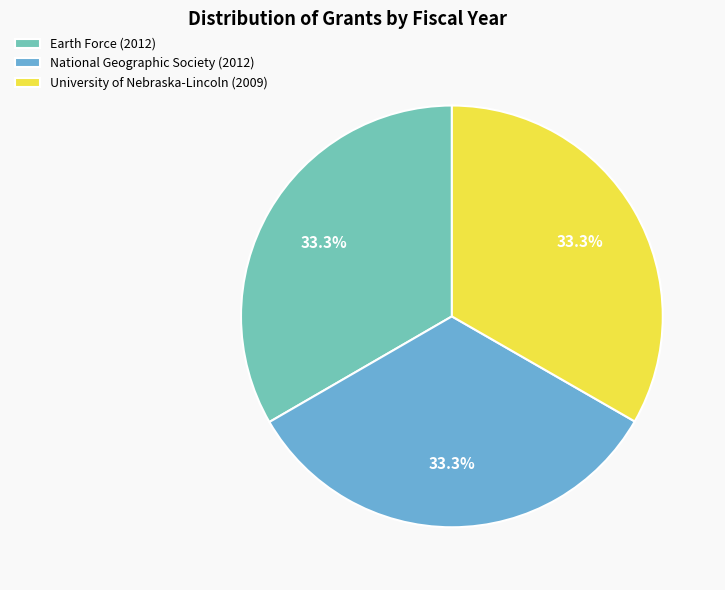

To the nearest percent, what is the average slice percentage?

33%